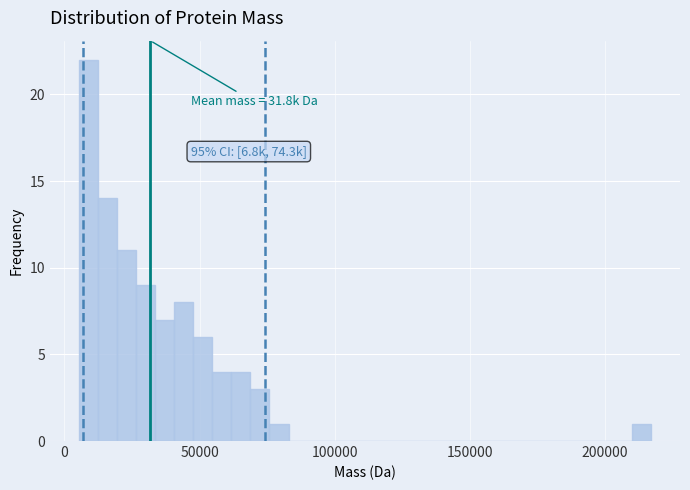

Read against the x-axis, roughly where is the centre of the tallest bar?

10000